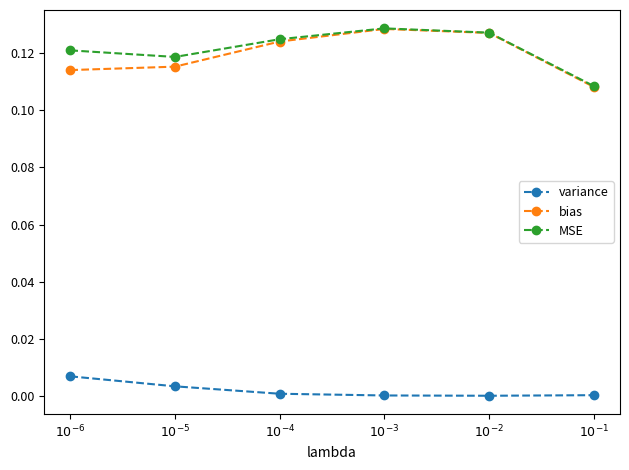

The bias series shows 0.2 at $10^{-6}$. True or false?

False